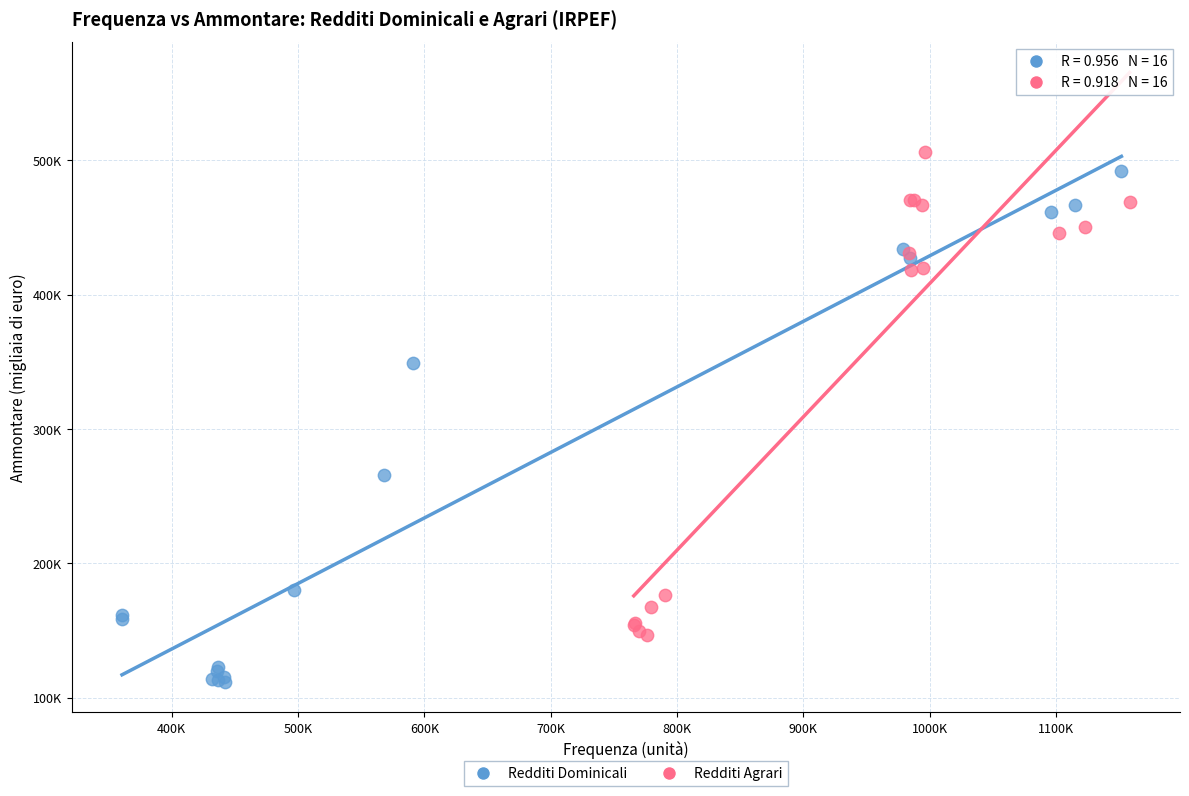

Which series has the largest Y range (max minus min)?

Redditi Dominicali